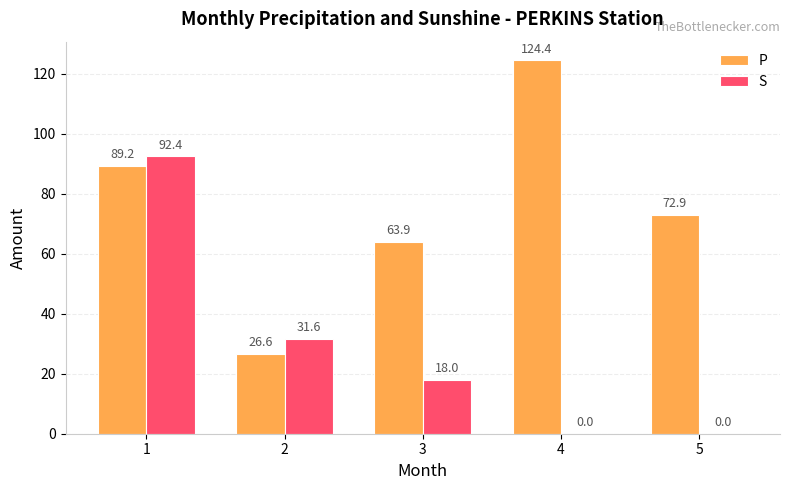

The value of P at 1 is 89.2. True or false?

True